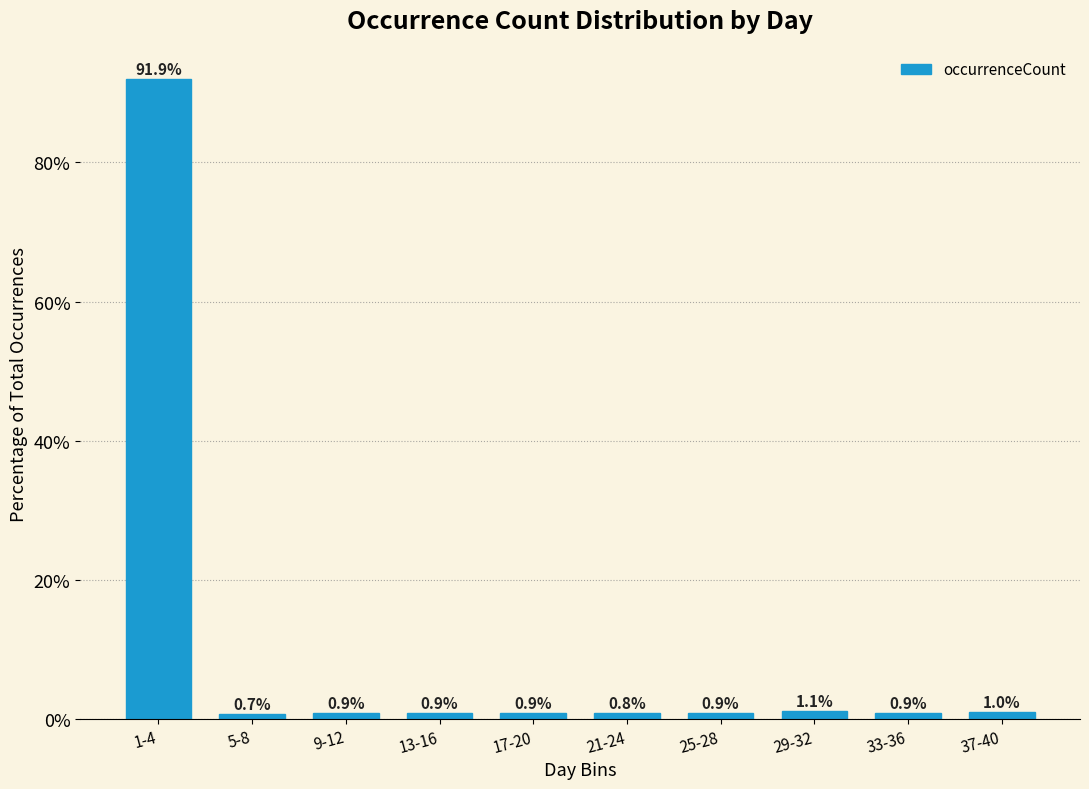

Reading left to right, extract all data points from this chart.

1-4=91.9	5-8=0.7	9-12=0.9	13-16=0.9	17-20=0.9	21-24=0.8	25-28=0.9	29-32=1.1	33-36=0.9	37-40=1.0